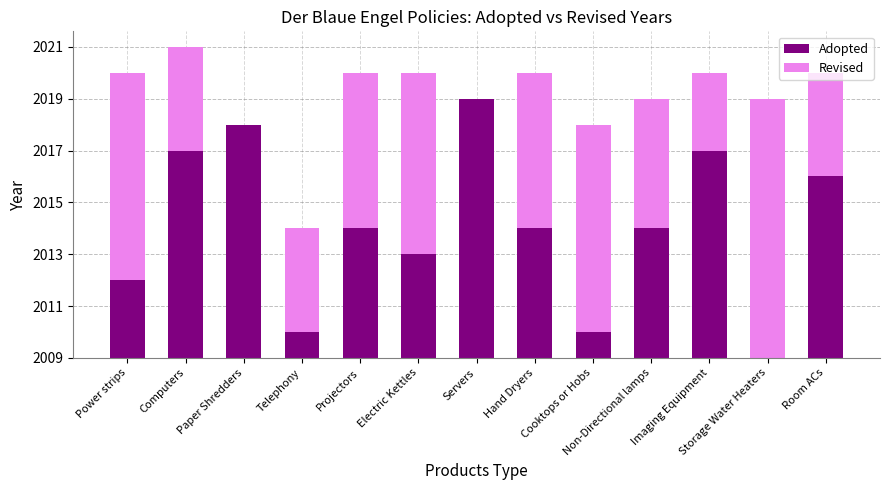

What are all the series names shown in the legend?

Adopted, Revised